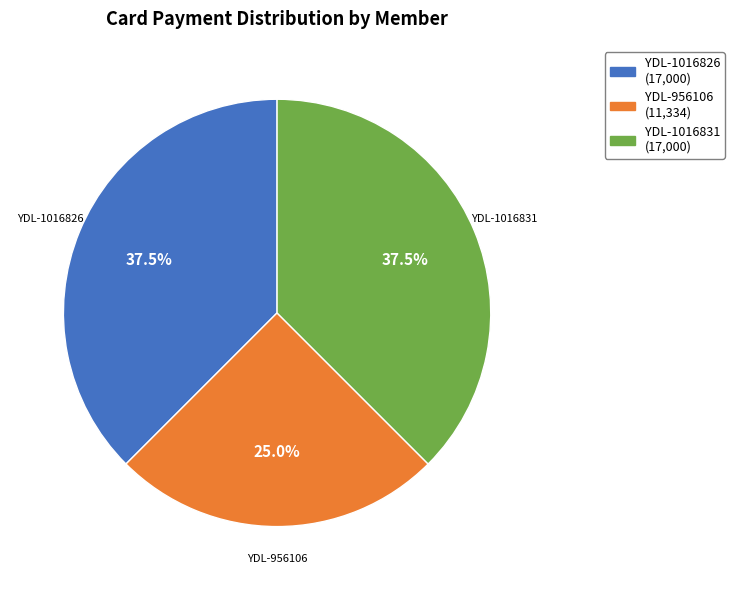

Is there a majority slice in this chart?

No